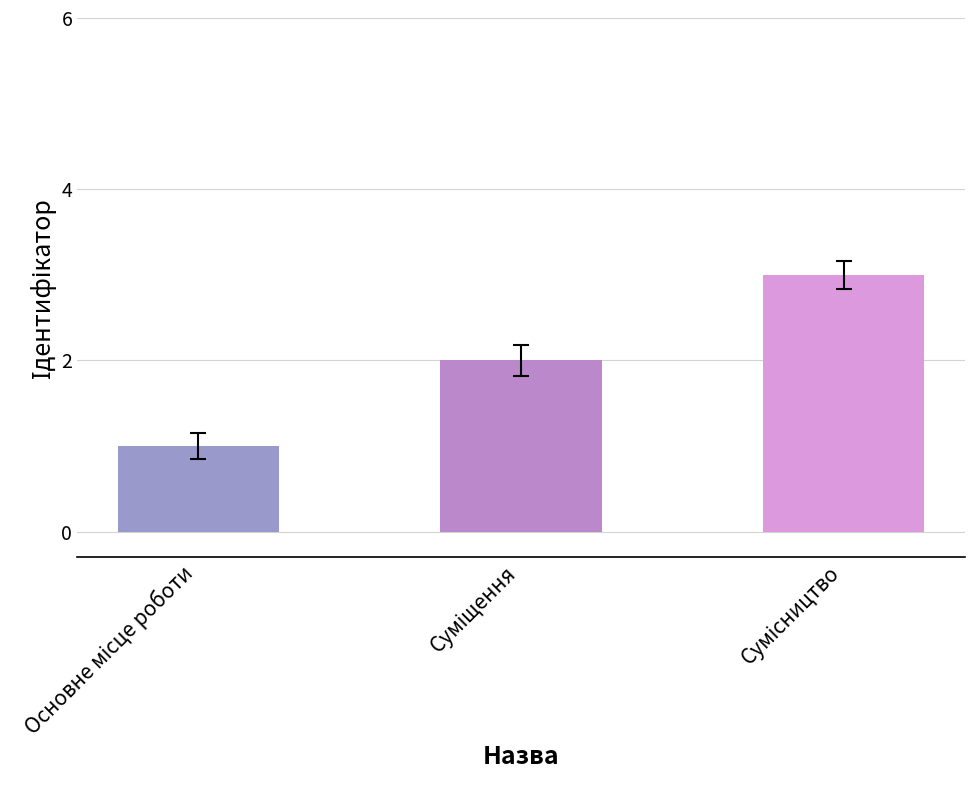

How many data points are less than 2?

1